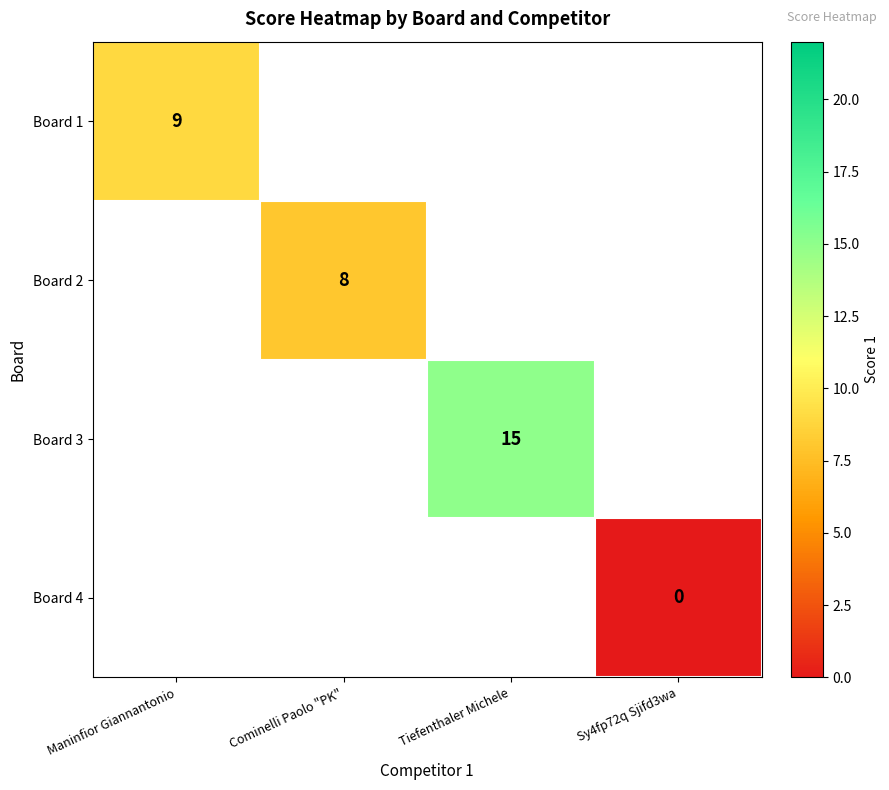

The value of Board 3 at Tiefenthaler Michele is 15. True or false?

True